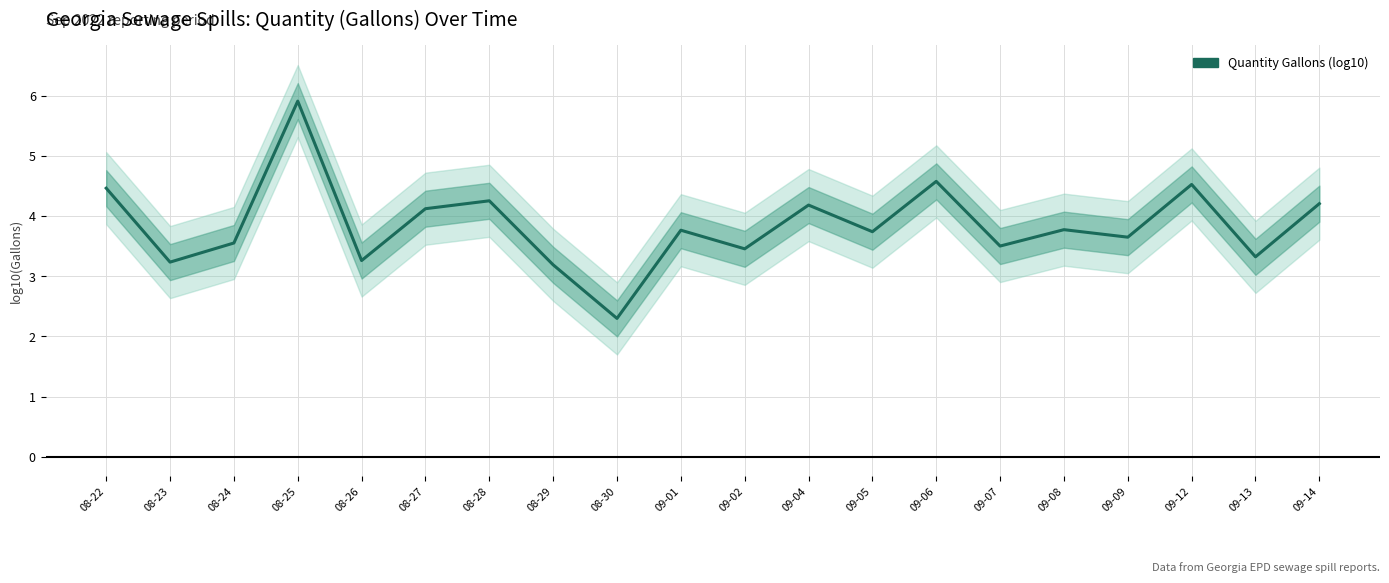

Reading right to left, what are all the values shown in this chart?

09-14=4.2	09-13=3.3	09-12=4.5	09-09=3.7	09-08=3.8	09-07=3.5	09-06=4.6	09-05=3.7	09-04=4.2	09-02=3.5	09-01=3.8	08-30=2.3	08-29=3.2	08-28=4.3	08-27=4.1	08-26=3.3	08-25=5.9	08-24=3.6	08-23=3.2	08-22=4.5